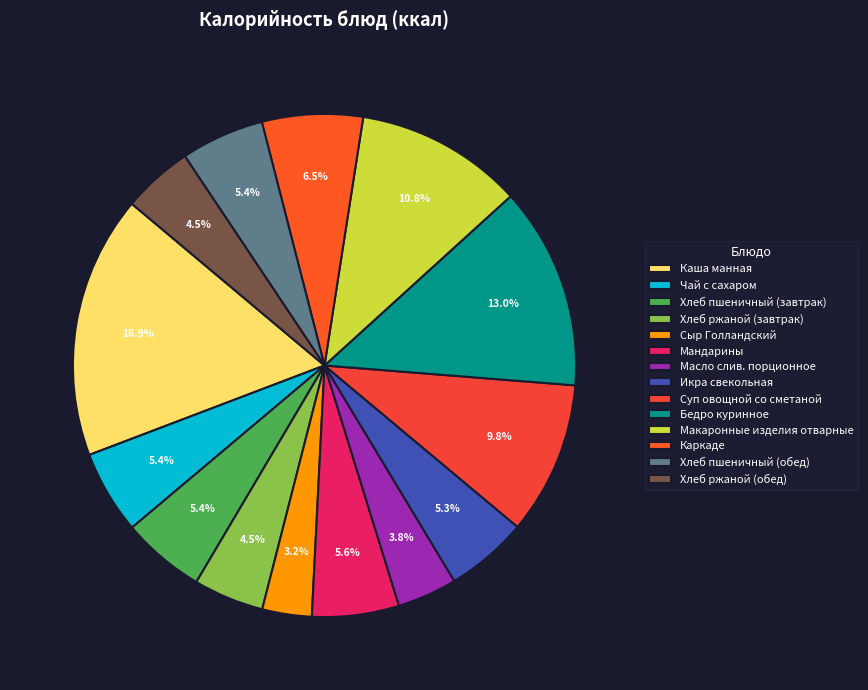

True or false: Суп овощной со сметаной accounts for 16% of the total.

False